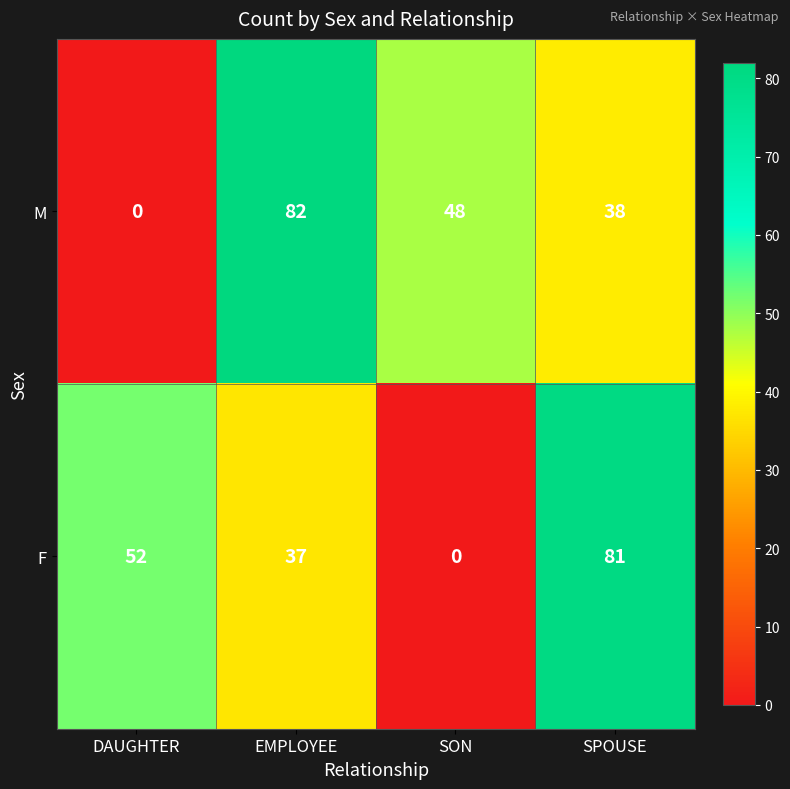

Reading right to left, extract all data points from this chart.

M: SPOUSE=38	SON=48	EMPLOYEE=82	DAUGHTER=0
F: SPOUSE=81	SON=0	EMPLOYEE=37	DAUGHTER=52